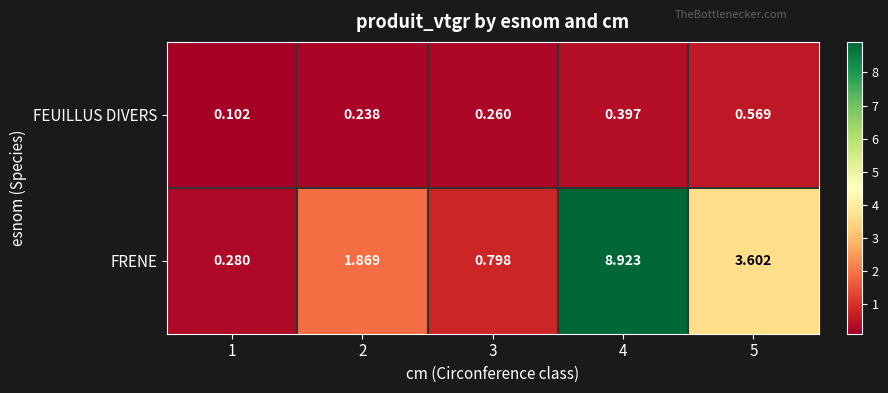

Count the number of data series in this chart.

2